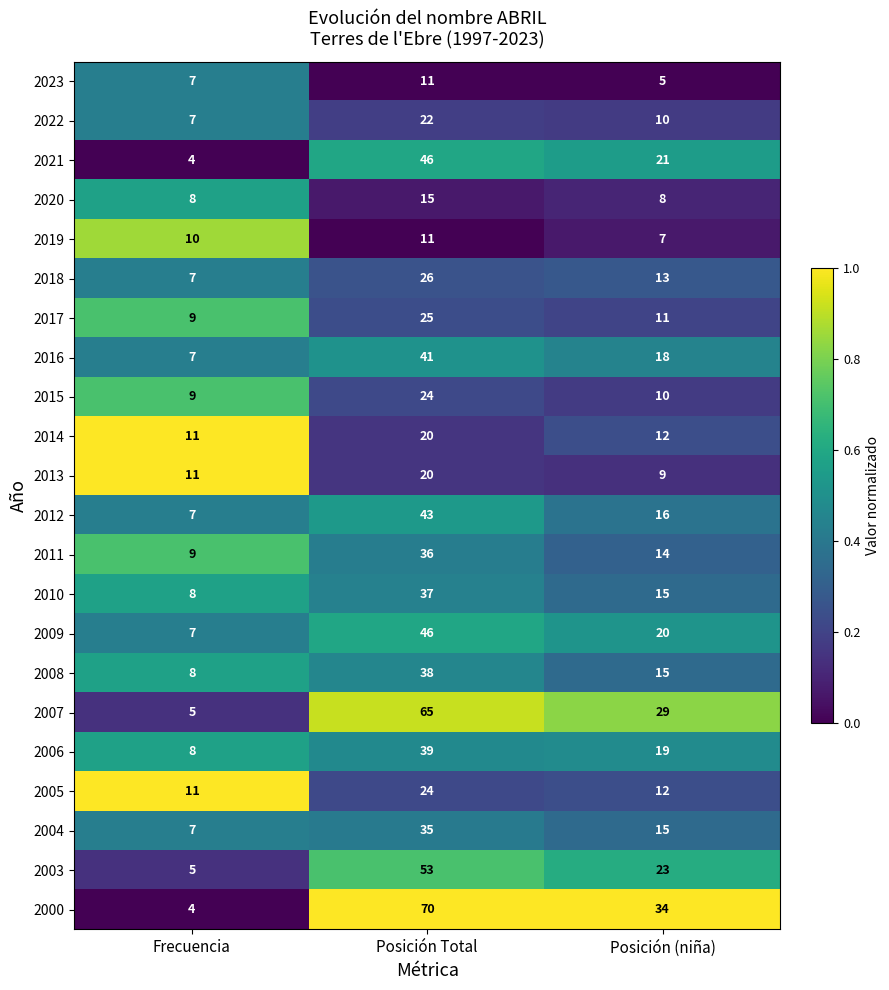

List the labels in order of 2021 value, smallest first.

Frecuencia, Posición (niña), Posición Total